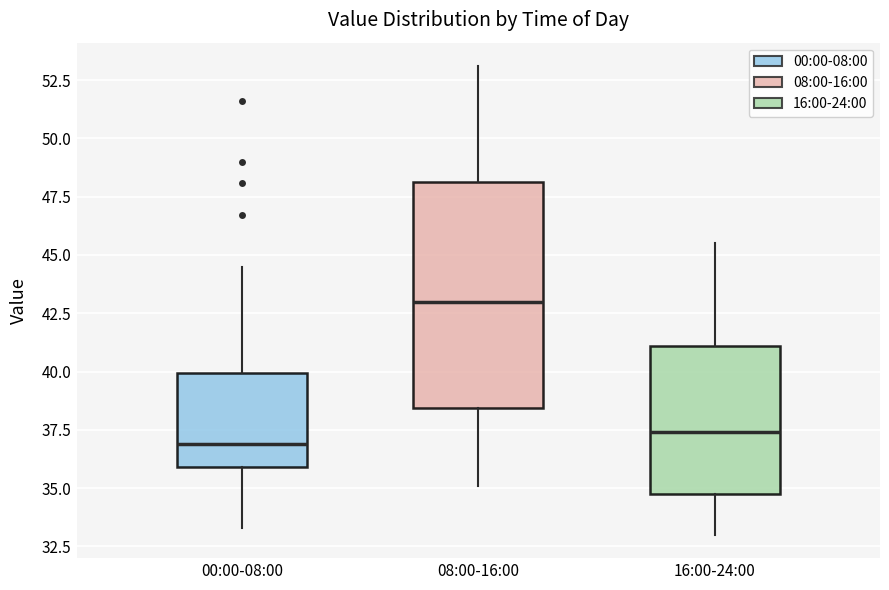

Comparing the boxes themselves (not the whiskers), which one is the tallest?

08:00-16:00